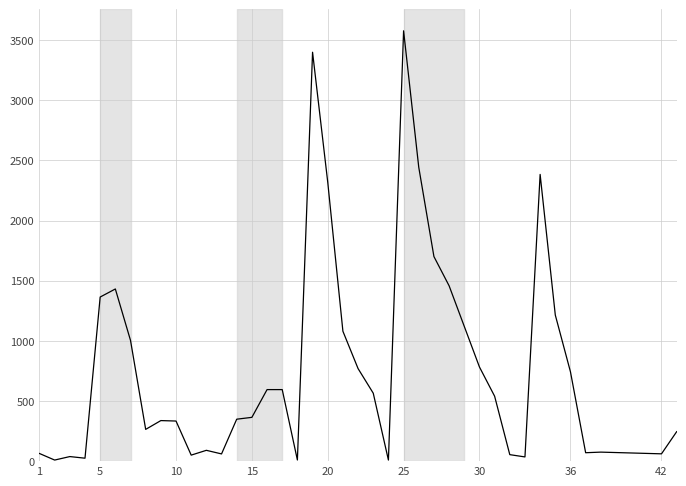

What is the difference between the maximum and minimum values?

3569.3